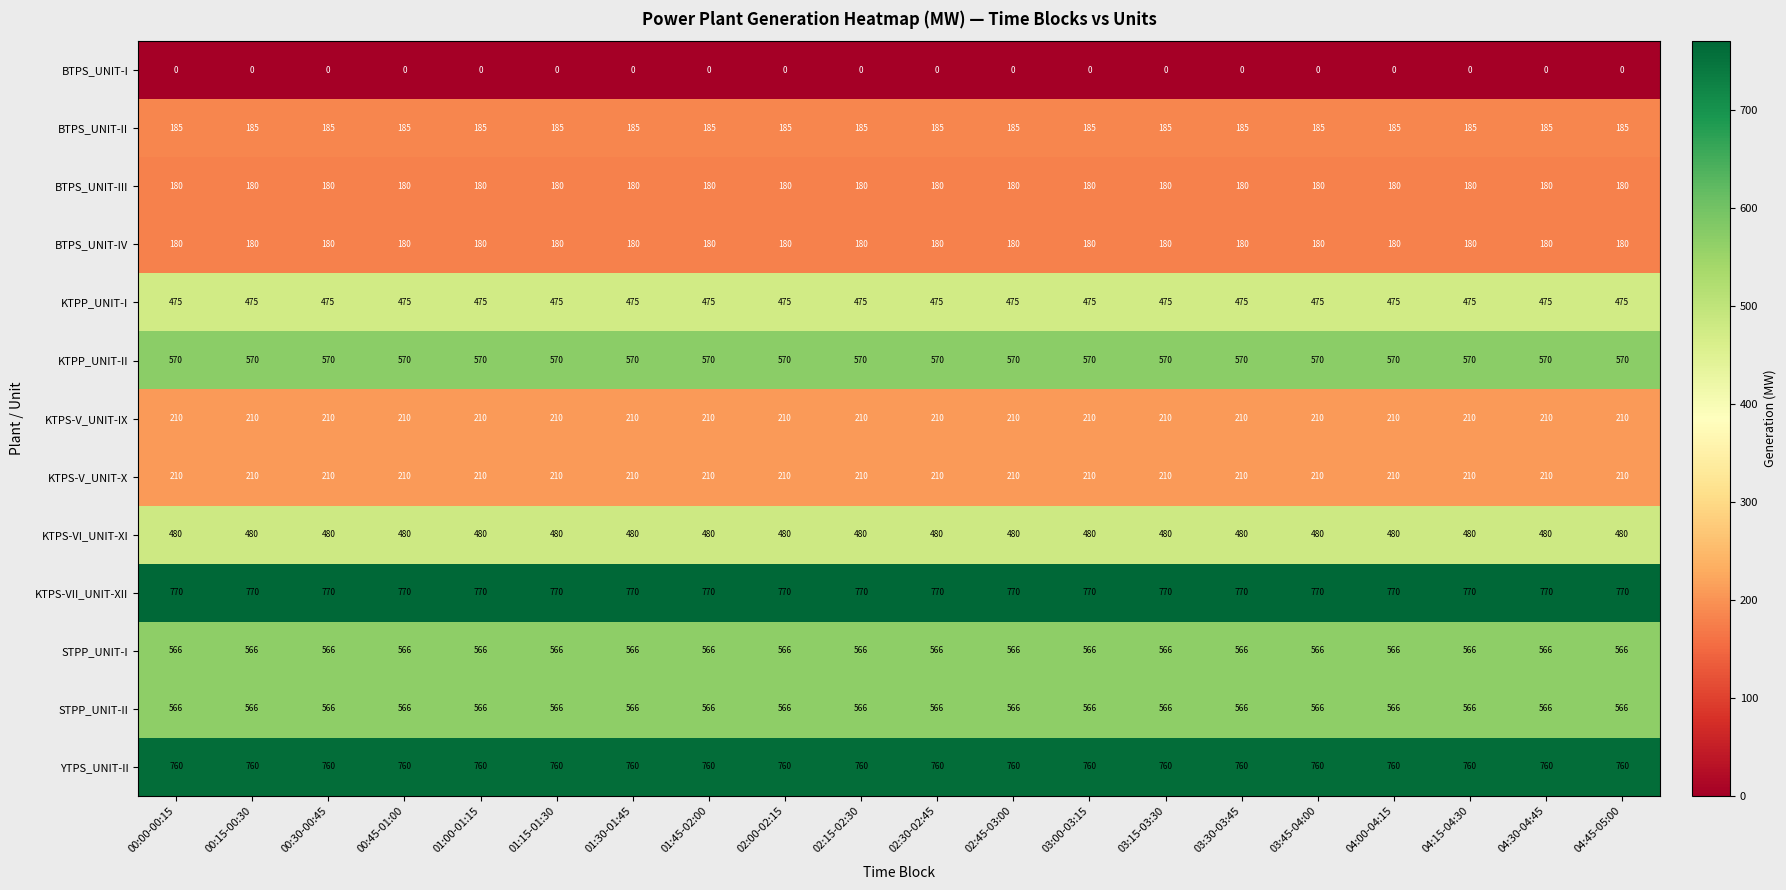

At how many categories does at least one series exceed 750?

20